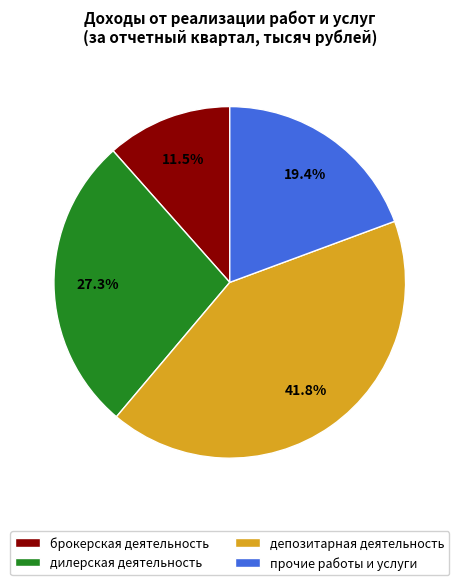

To the nearest percent, what portion does депозитарная деятельность represent?

42%